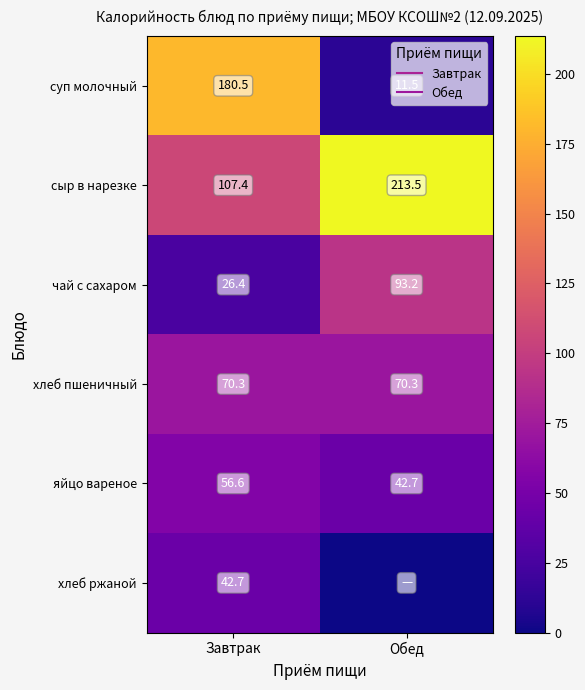

True or false: суп молочный has a value of 17.2 at Обед.

False